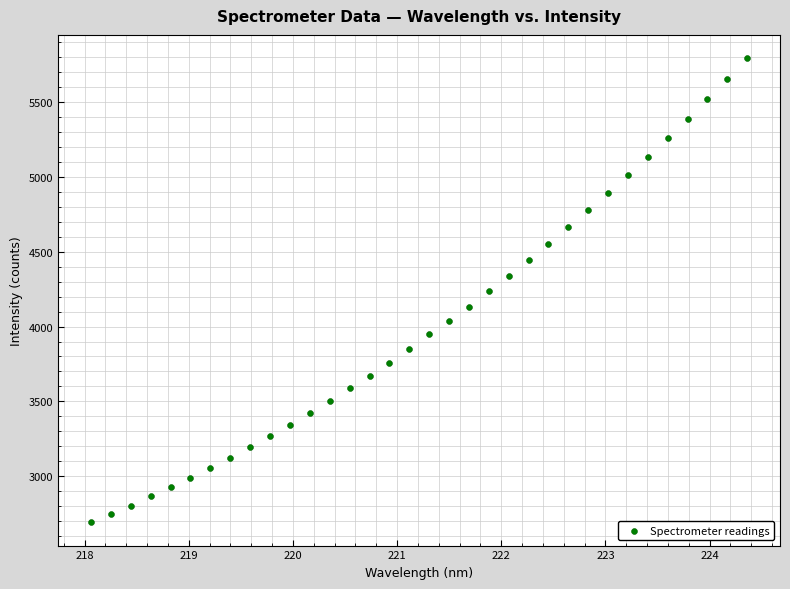

What is the range of X values (max minus min)?

6.3